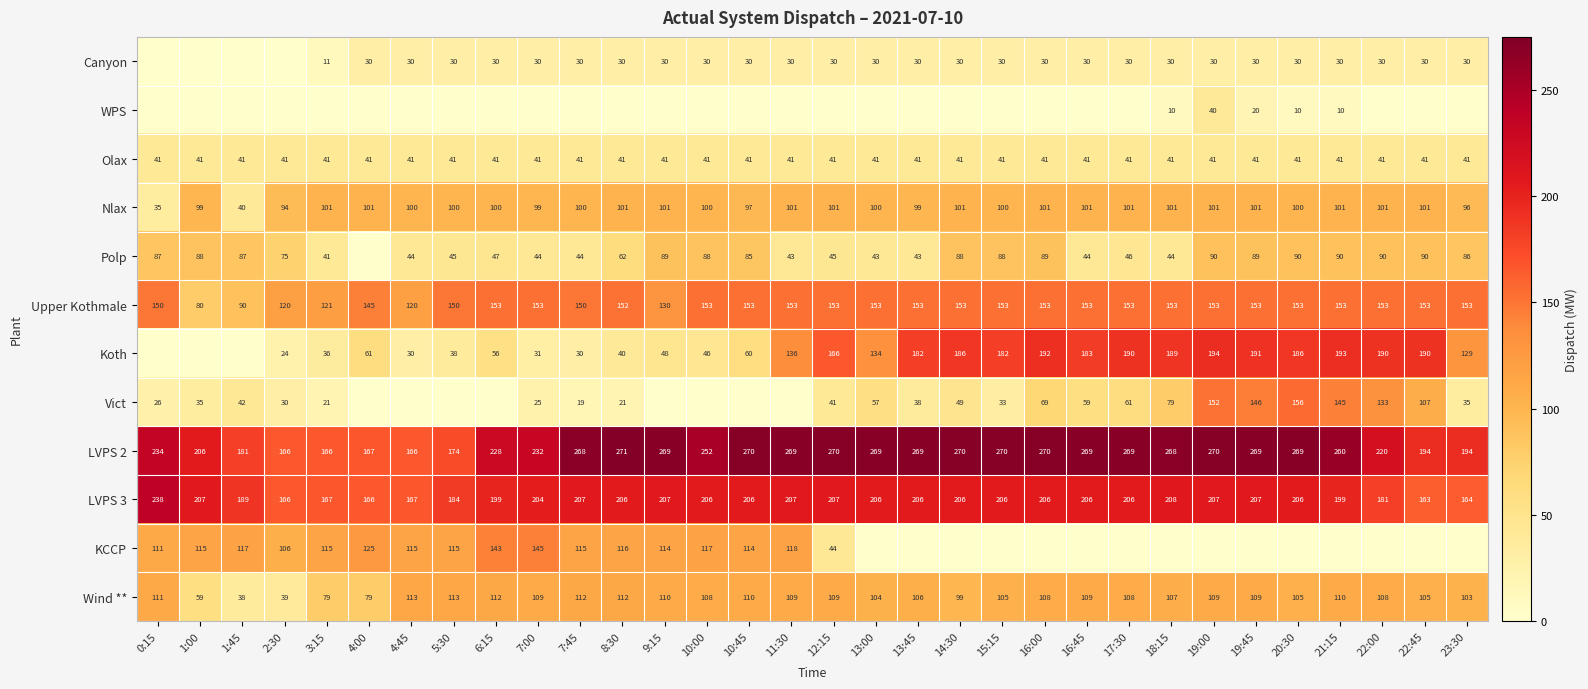

Is it true that Wind ** equals 19 at 3:15?

False